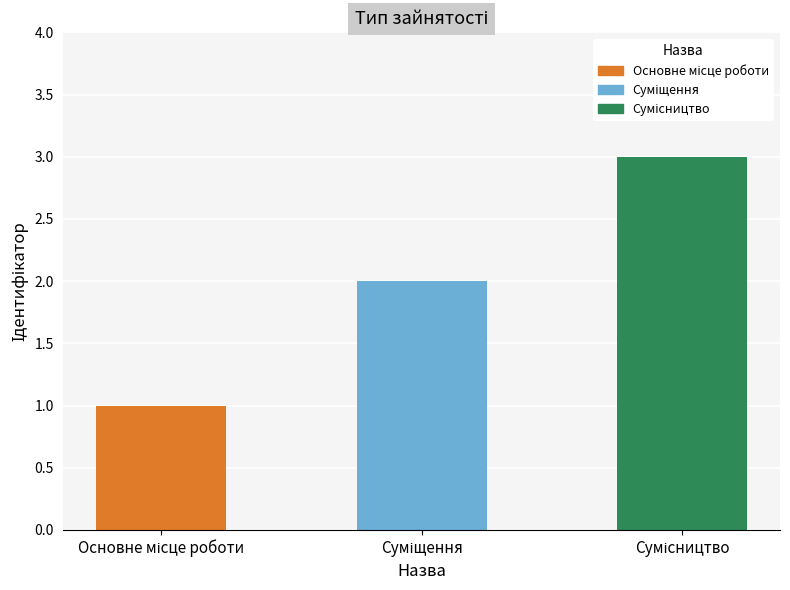

What is the greatest value displayed?

3